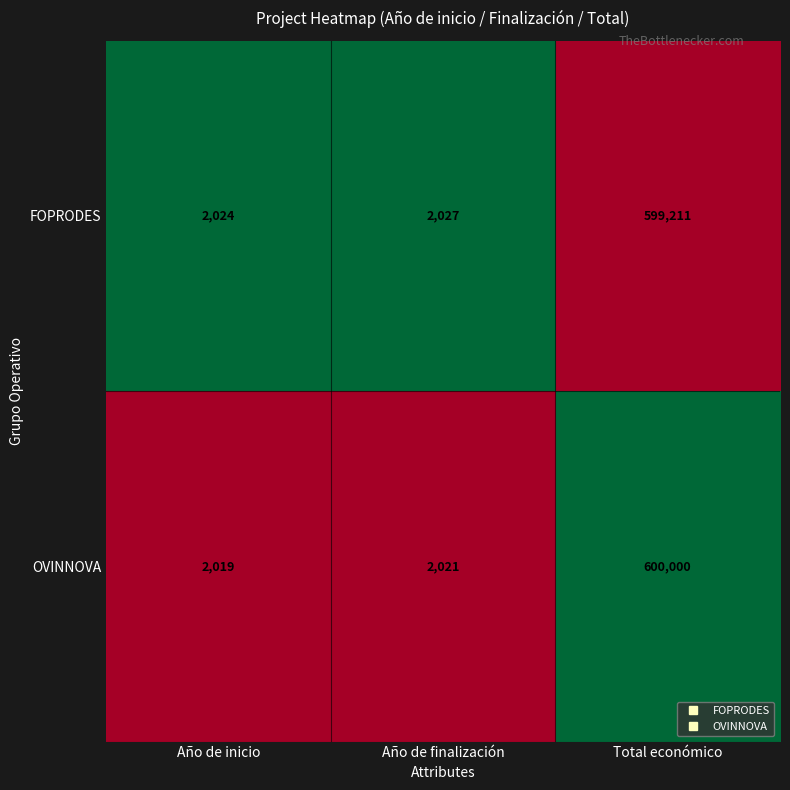

List the series in order of their overall mean, highest first.

OVINNOVA, FOPRODES